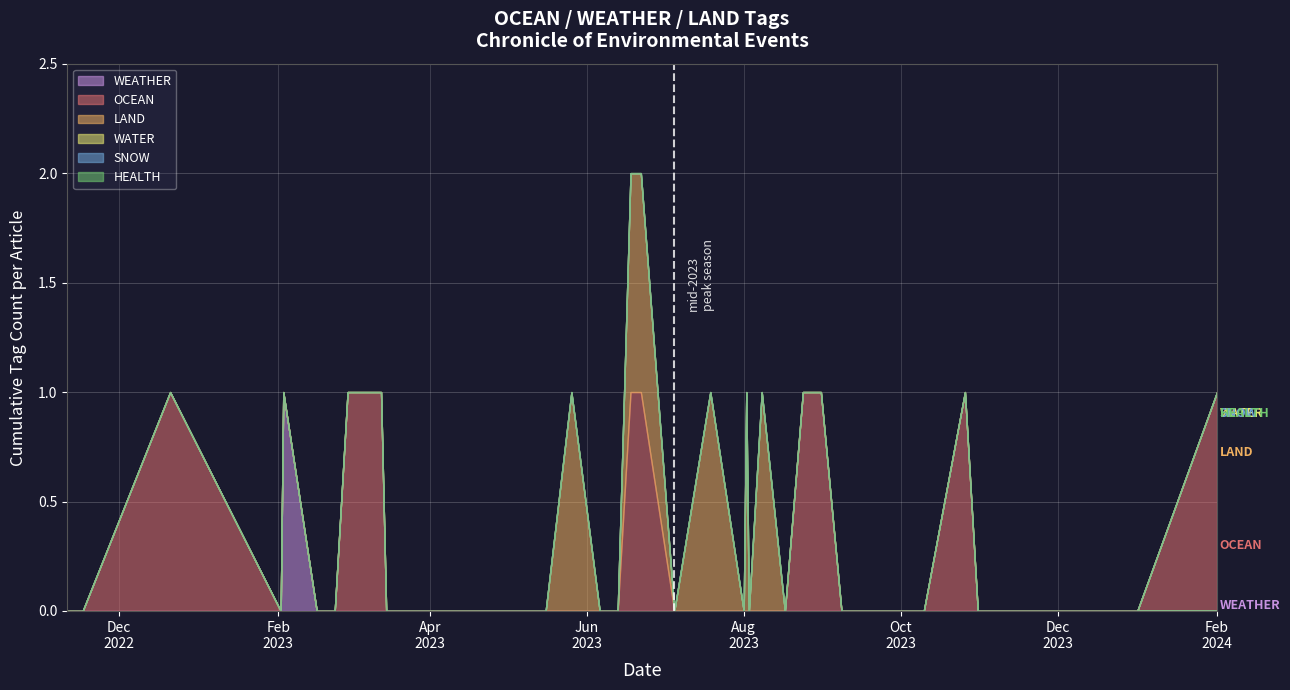

The OCEAN series shows 0 at 2022-11-11. True or false?

True